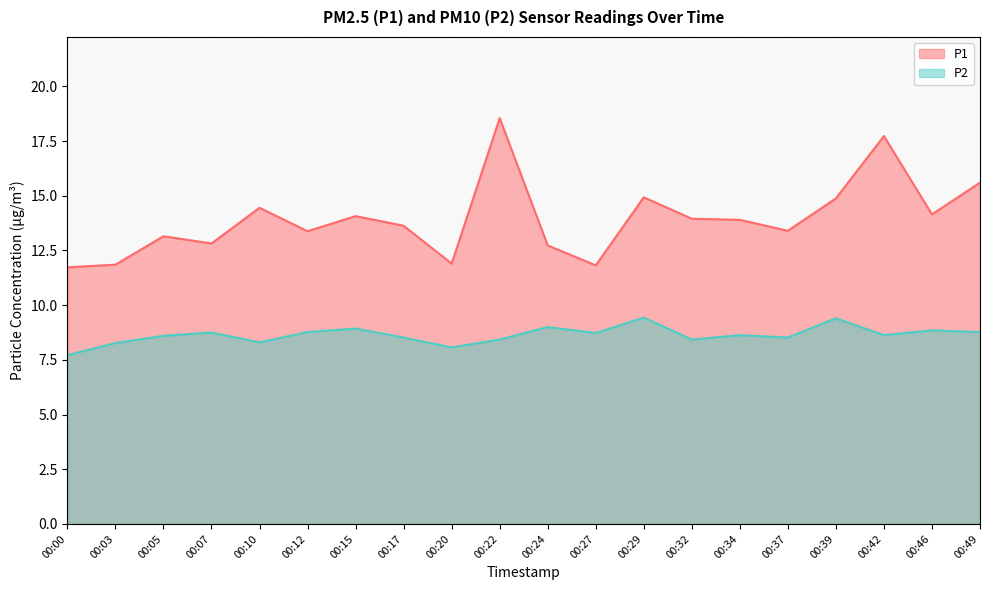

At which category does P1 reach its first local valley?

00:07